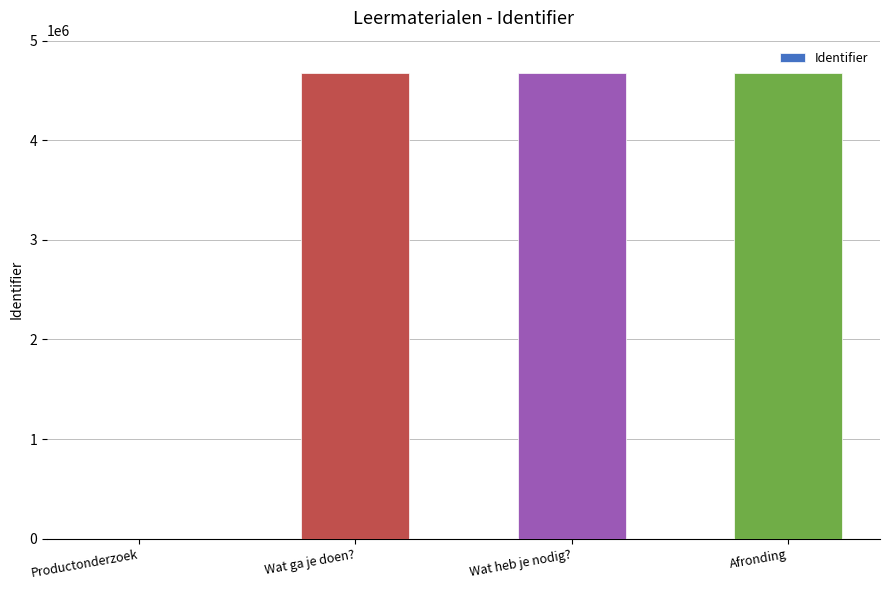

Which has a higher value, Productonderzoek or Afronding?

Afronding